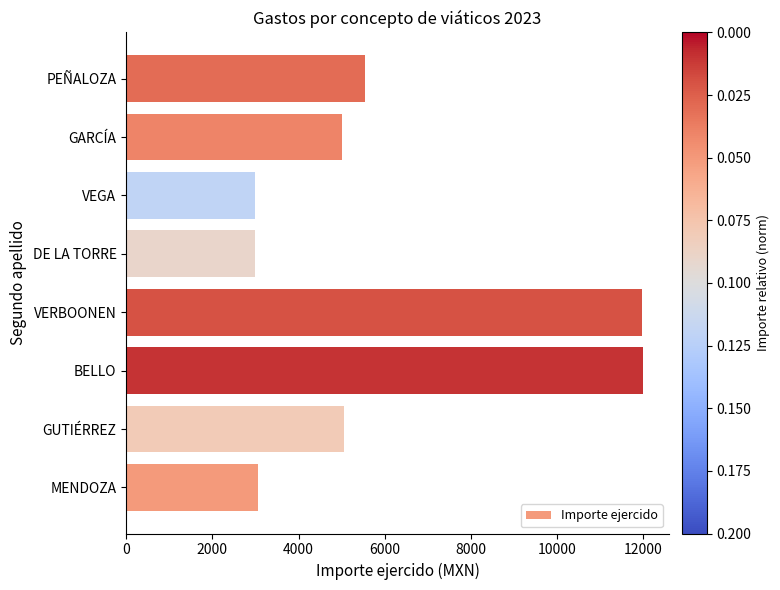

How many values are below 5053?

4